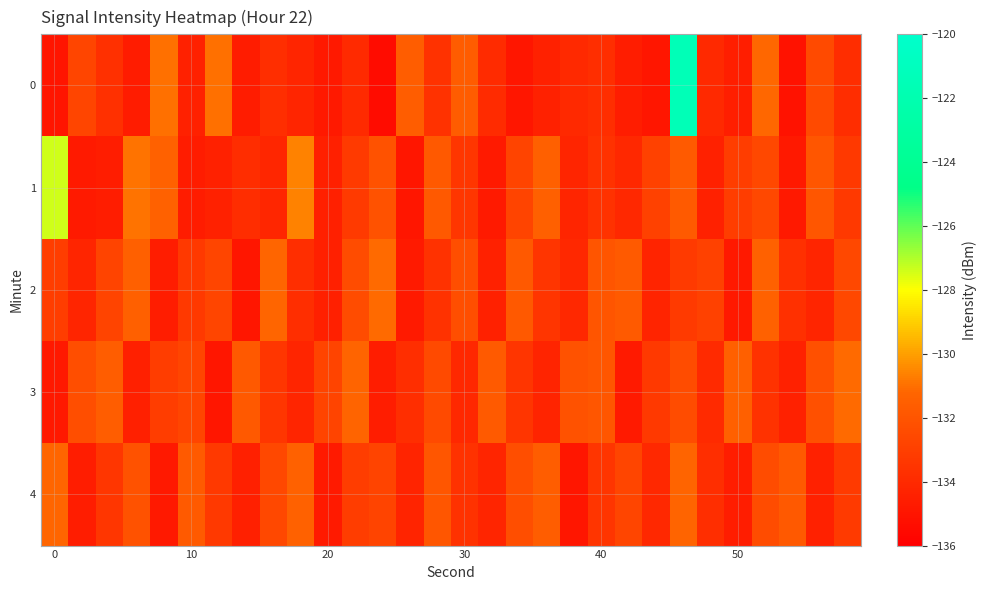

What is the minimum value shown in the chart?

-135.4